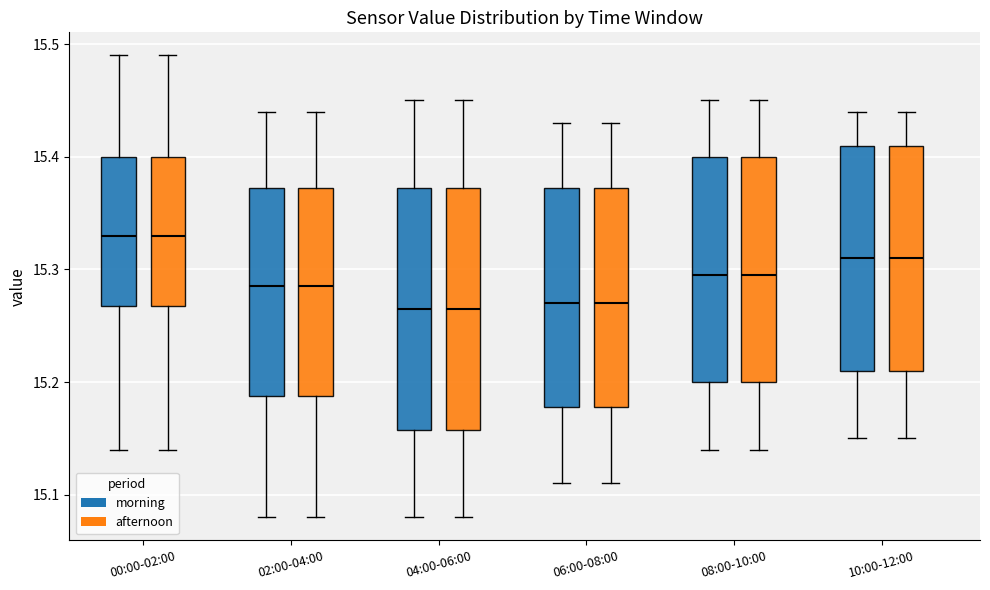

Reading left to right, transcribe this box plot: for each box, give where its median line is, the range the box spans, and where its two whiskers end, as read against the y-axis. The values are not printed on the chart, so give them approximately, as read against the axis.

00:00-02:00 (morning): median 15.33, box 15.27 to 15.40, whiskers 15.14 to 15.49
00:00-02:00 (afternoon): median 15.33, box 15.27 to 15.40, whiskers 15.14 to 15.49
02:00-04:00 (morning): median 15.29, box 15.19 to 15.37, whiskers 15.08 to 15.44
02:00-04:00 (afternoon): median 15.29, box 15.19 to 15.37, whiskers 15.08 to 15.44
04:00-06:00 (morning): median 15.27, box 15.16 to 15.37, whiskers 15.08 to 15.45
04:00-06:00 (afternoon): median 15.27, box 15.16 to 15.37, whiskers 15.08 to 15.45
06:00-08:00 (morning): median 15.27, box 15.18 to 15.37, whiskers 15.11 to 15.43
06:00-08:00 (afternoon): median 15.27, box 15.18 to 15.37, whiskers 15.11 to 15.43
08:00-10:00 (morning): median 15.30, box 15.20 to 15.40, whiskers 15.14 to 15.45
08:00-10:00 (afternoon): median 15.30, box 15.20 to 15.40, whiskers 15.14 to 15.45
10:00-12:00 (morning): median 15.31, box 15.21 to 15.41, whiskers 15.15 to 15.44
10:00-12:00 (afternoon): median 15.31, box 15.21 to 15.41, whiskers 15.15 to 15.44